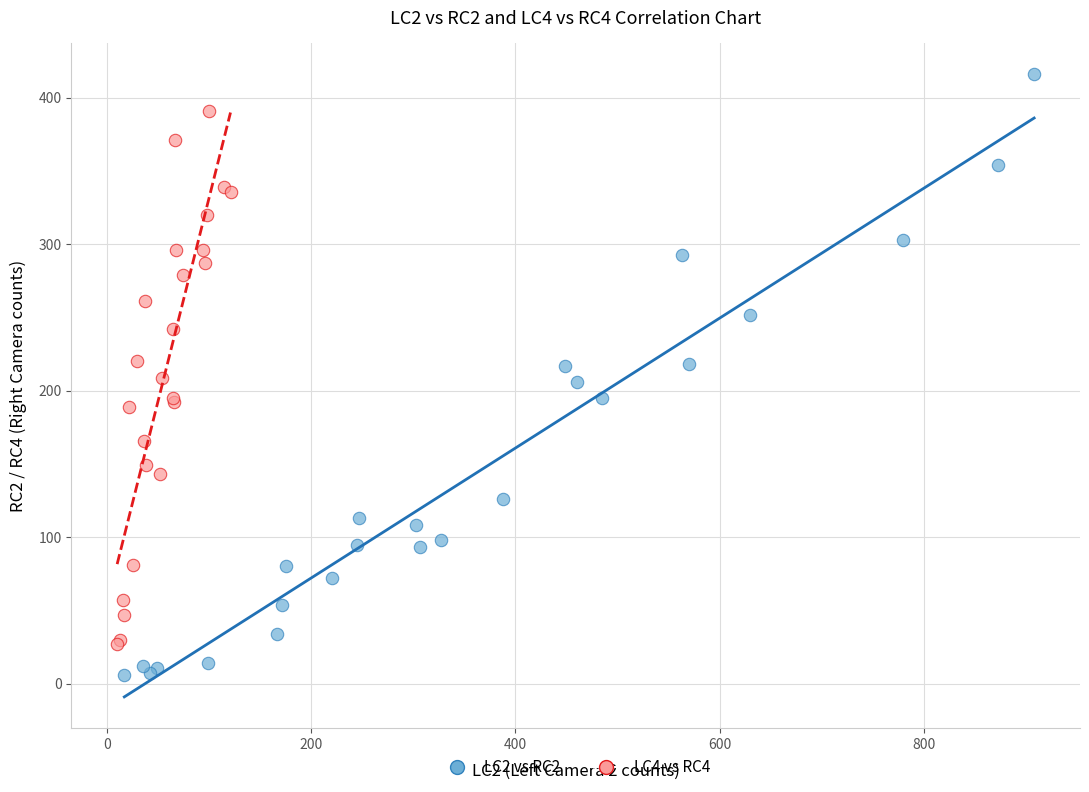

Which series has the largest Y range (max minus min)?

LC2 vs RC2